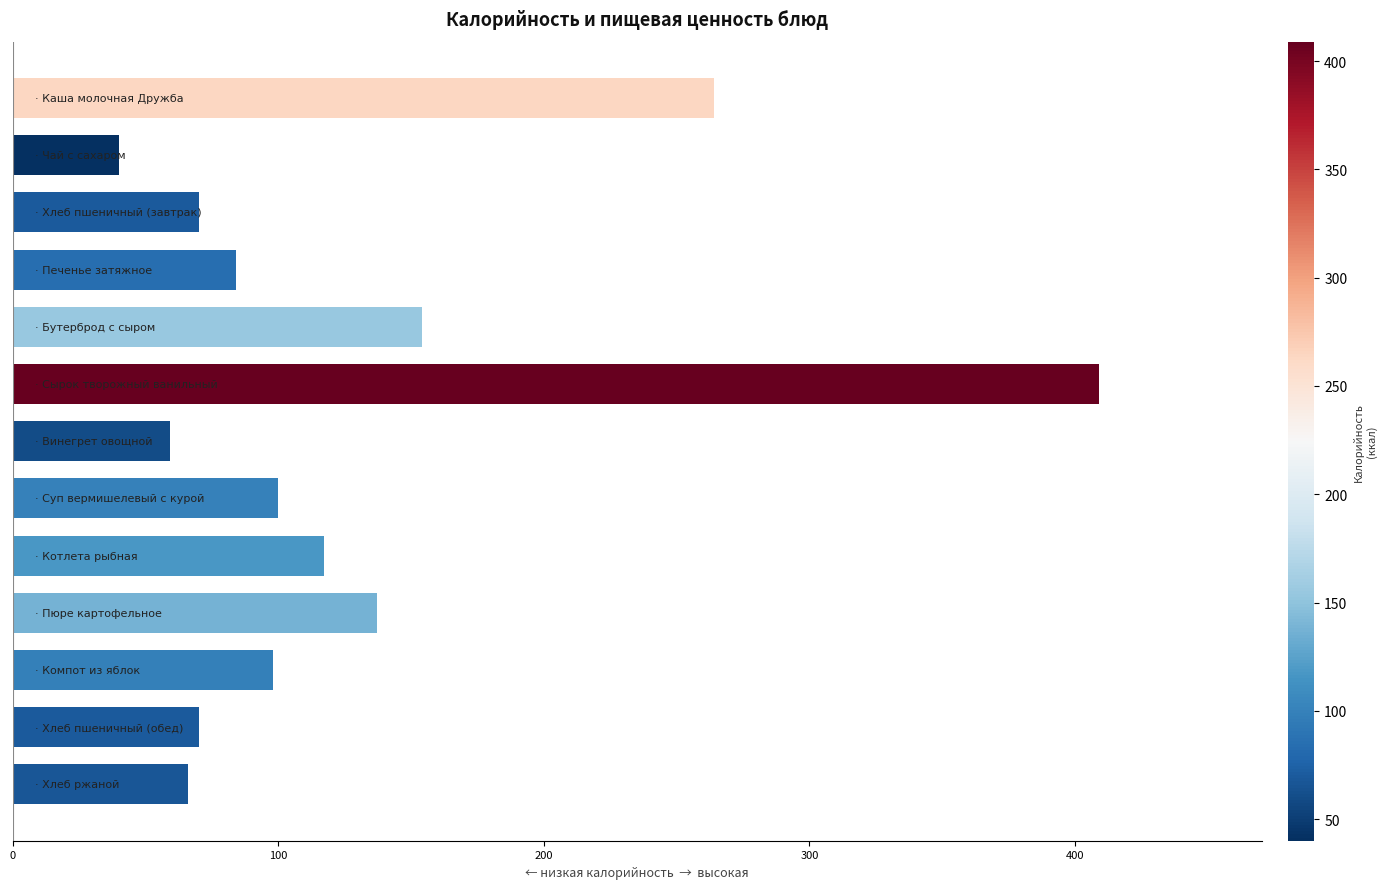

Reading bottom to top, extract all data points from this chart.

66	70	98	137	117	100	59	409	154	84	70	40	264